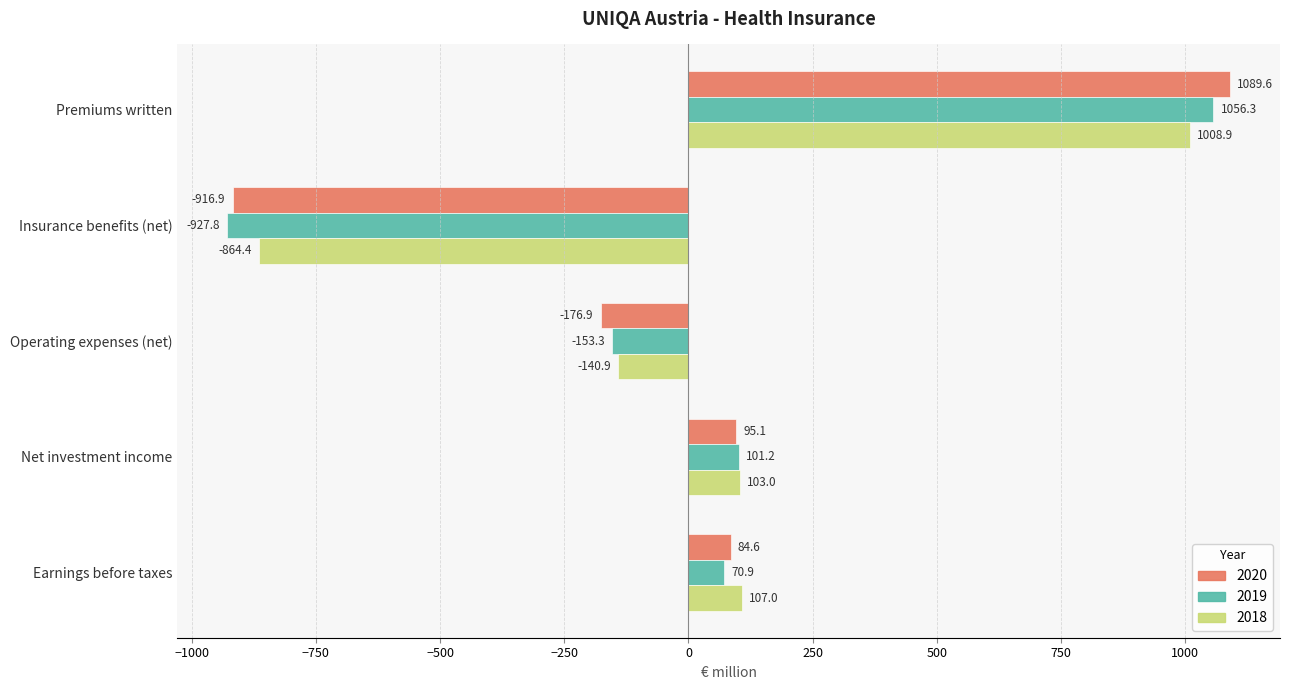

True or false: 2018 has a value of 107.0 at Earnings before taxes.

True